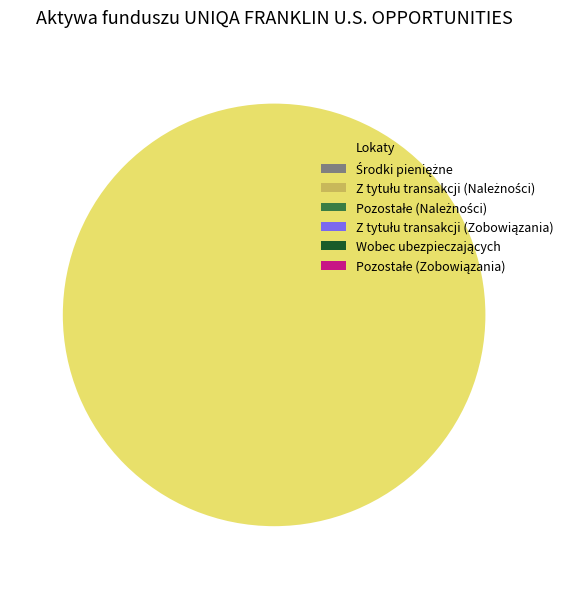

What is the largest slice in the pie chart?

Lokaty